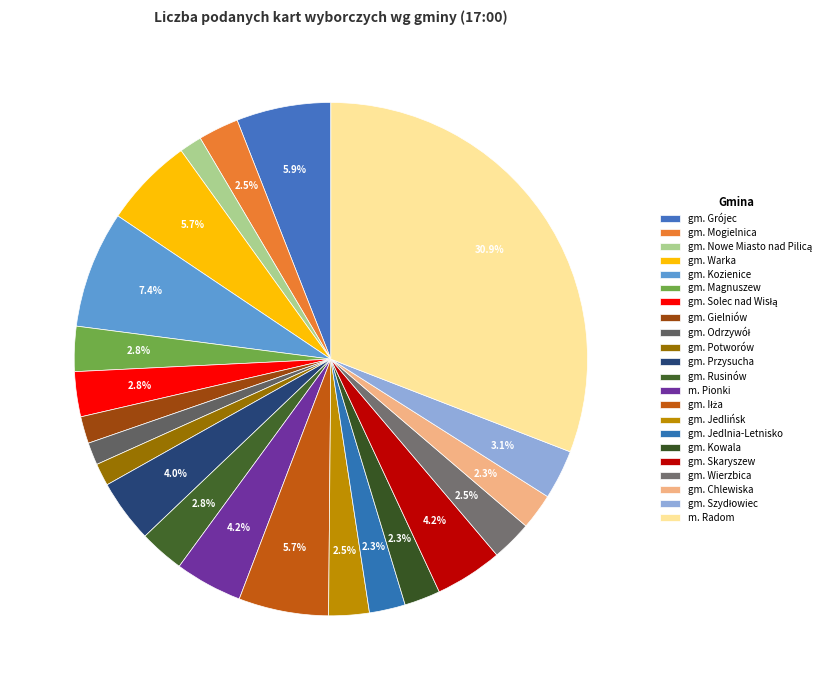

Count the number of slices in the pie.

22